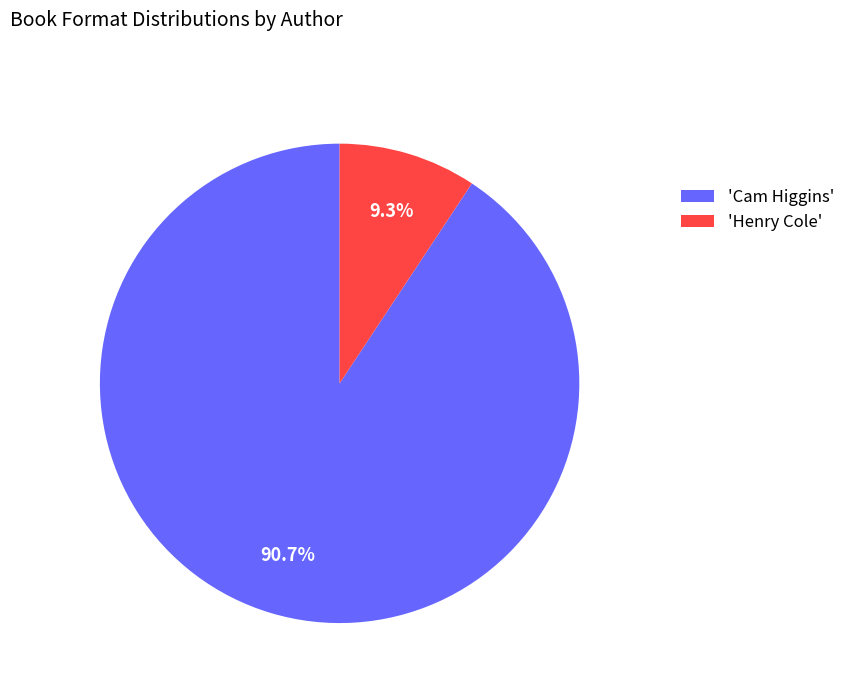

How many segments does this pie chart have?

2